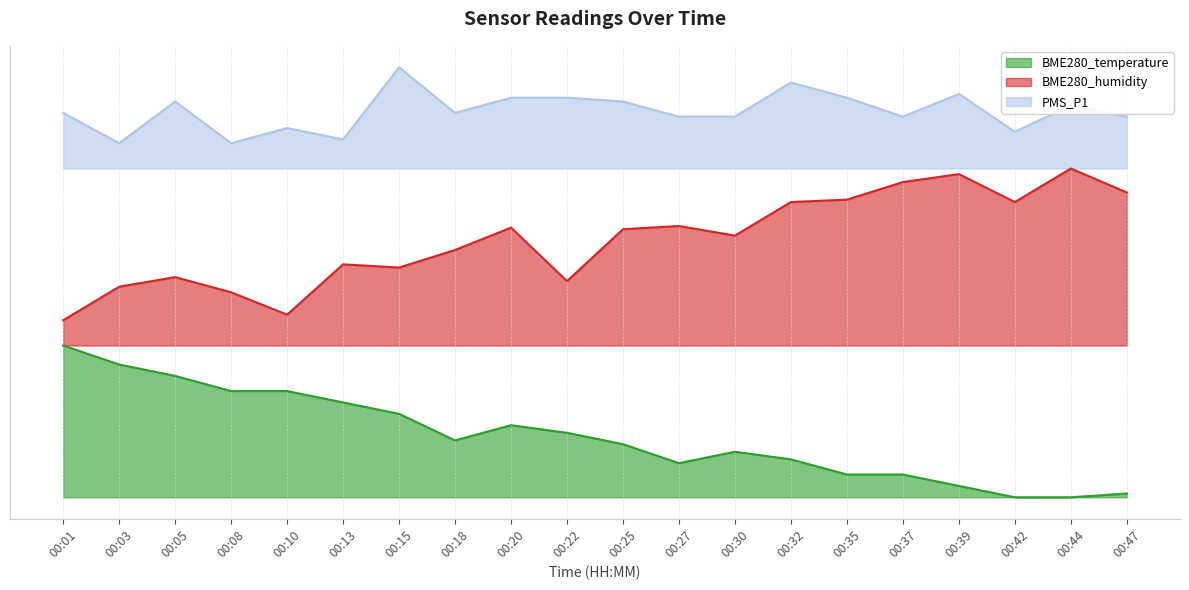

Which has a higher value, 00:35 or 00:47?

00:35